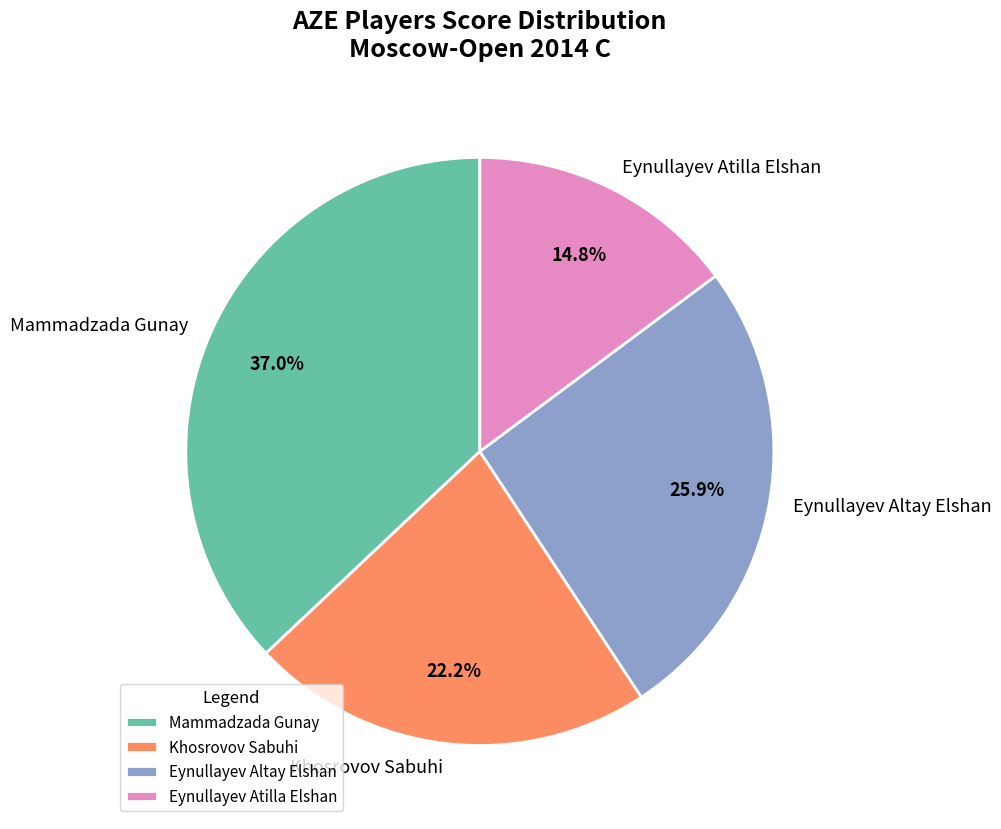

The Mammadzada Gunay slice represents 37% of the pie. True or false?

True